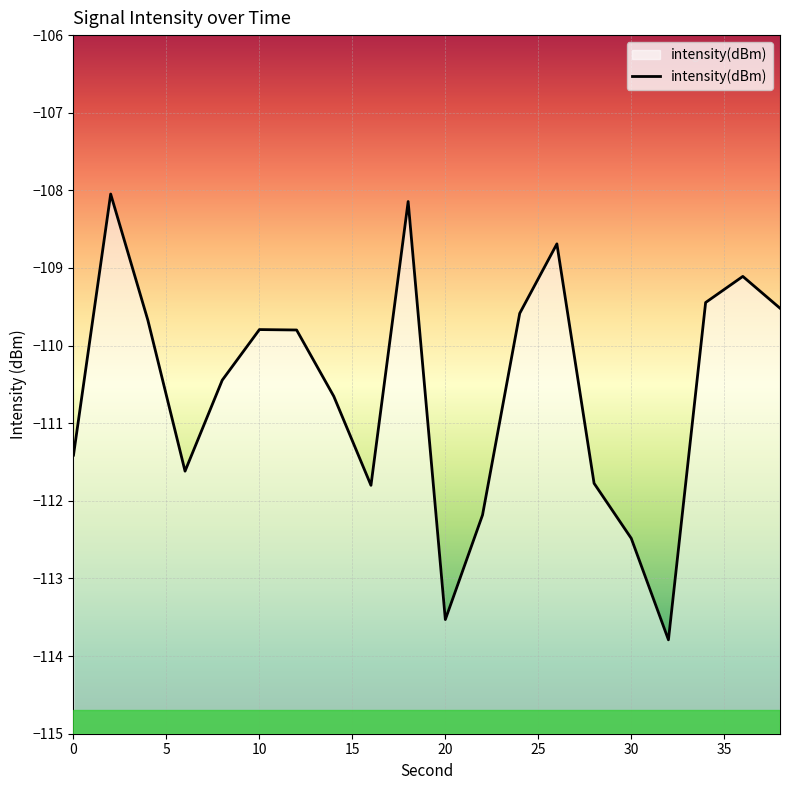

True or false: the data shows -111.4 at 0.

True